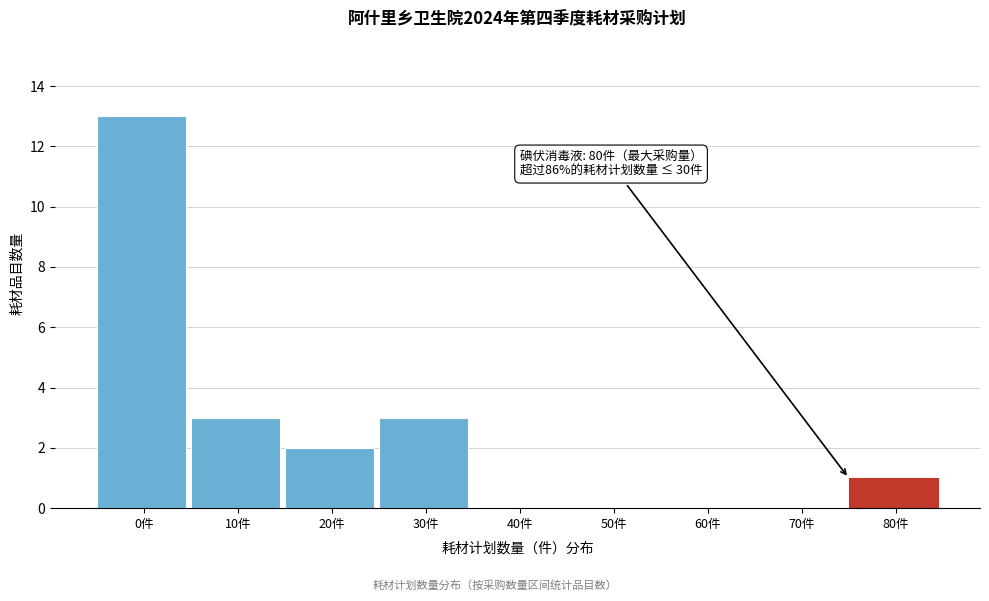

Reading right to left, extract all data points from this chart.

80件=1	70件=0	60件=0	50件=0	40件=0	30件=3	20件=2	10件=3	0件=13